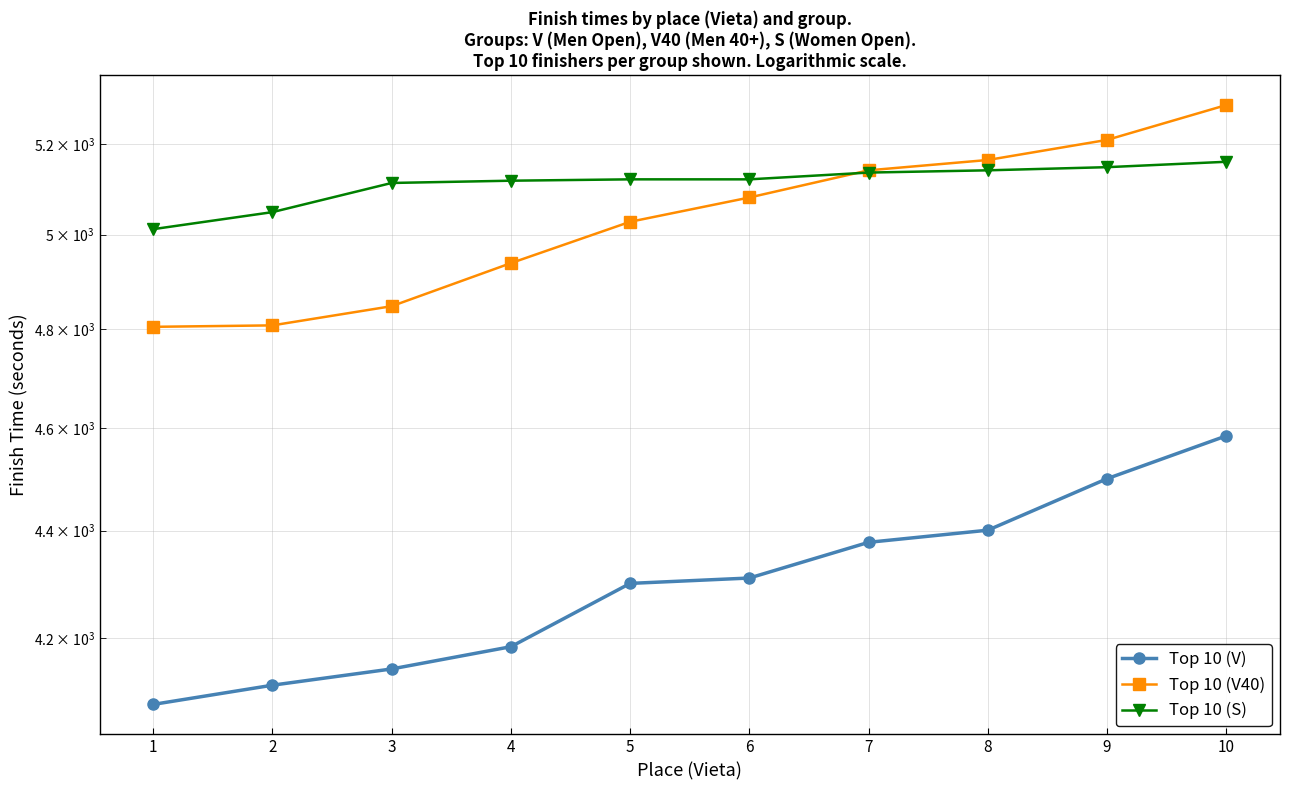

What is the difference between the maximum and minimum values in the Top 10 (S) series?

148